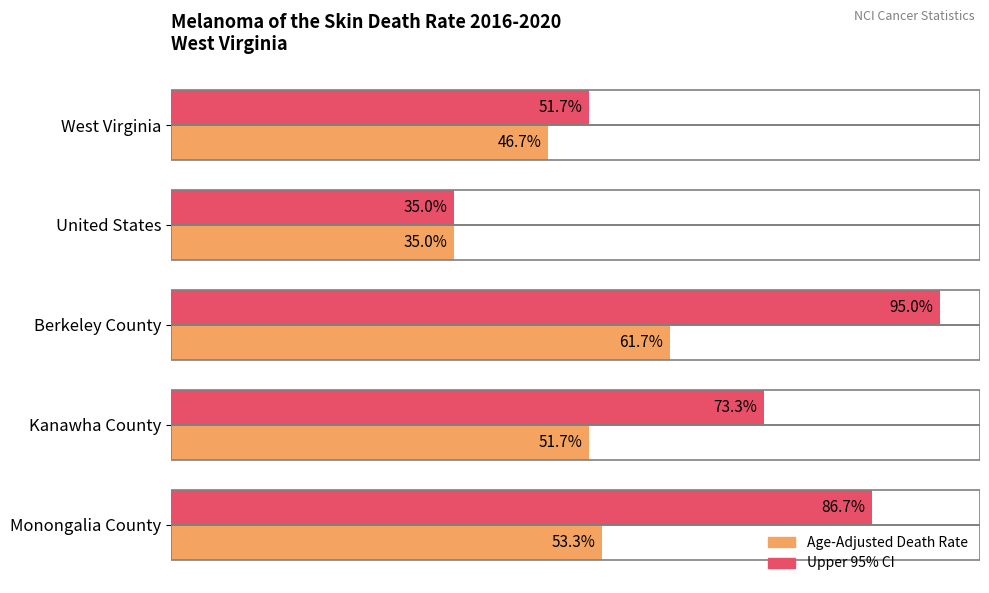

List the labels in order of Upper 95% CI value, smallest first.

United States, West Virginia, Kanawha County, Monongalia County, Berkeley County